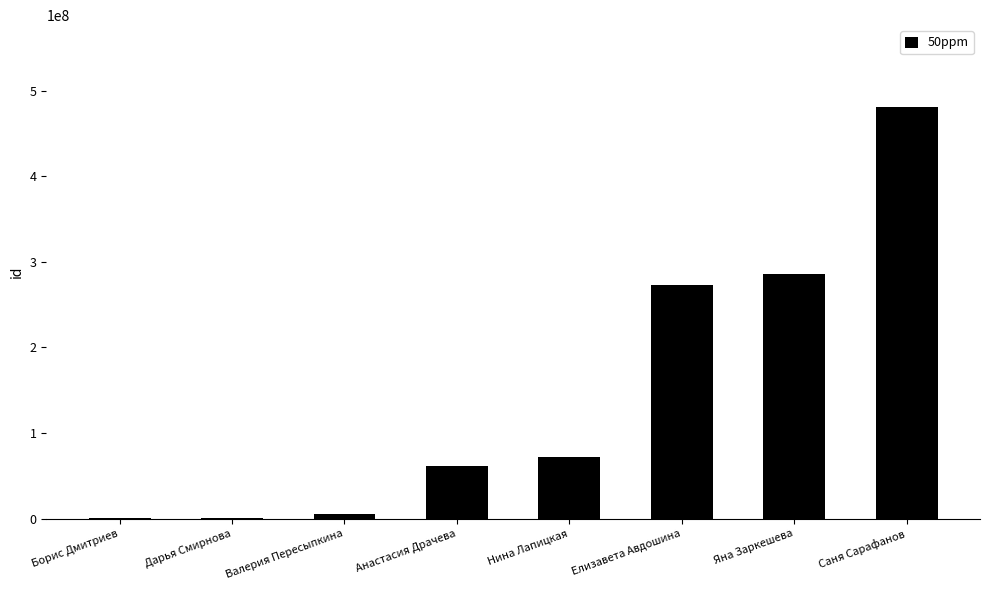

What is the sum of the values at Яна Заркешева and Анастасия Драчева?

346834074